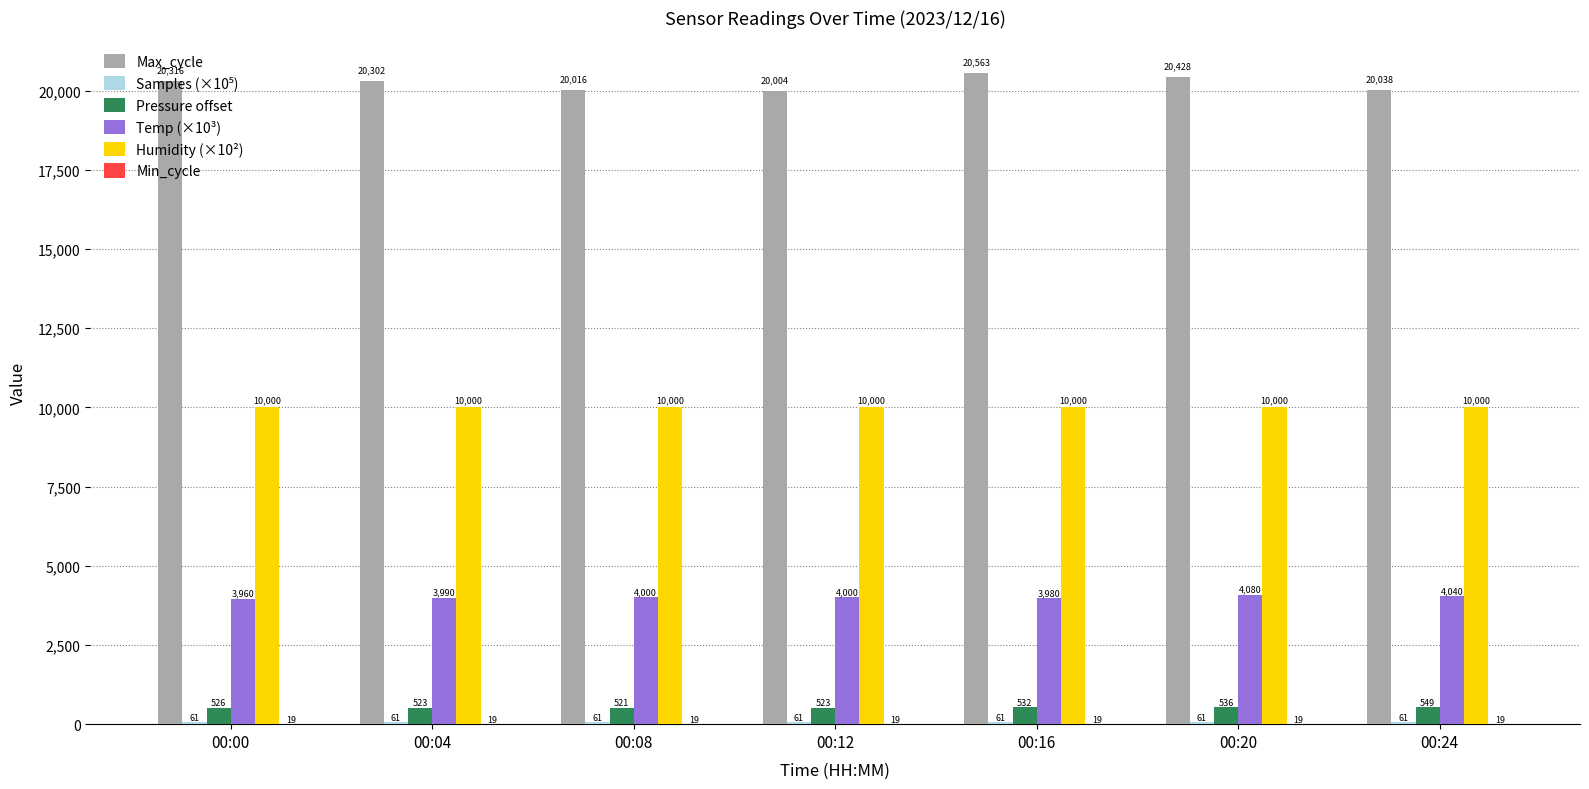

What is the sum of the Humidity (×10²) values at 00:04 and 00:16?

20000.0